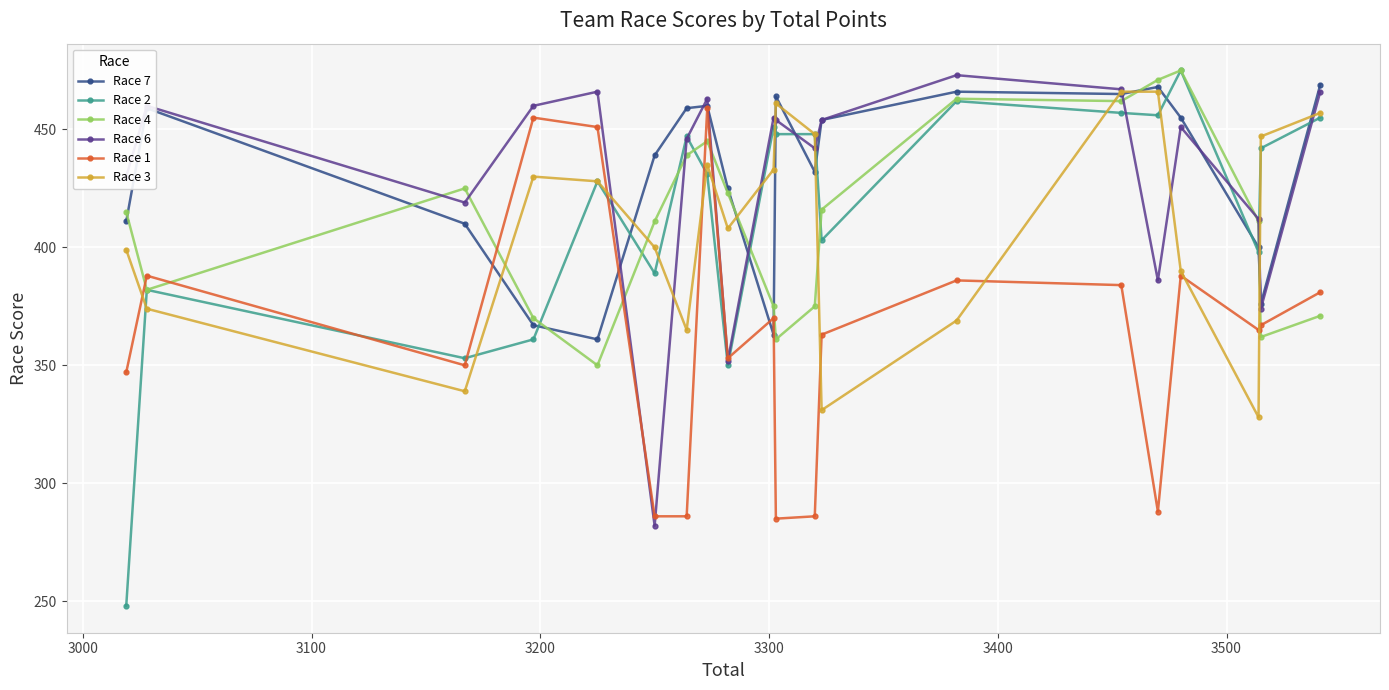

Does the chart display data point markers on the line(s)?

Yes